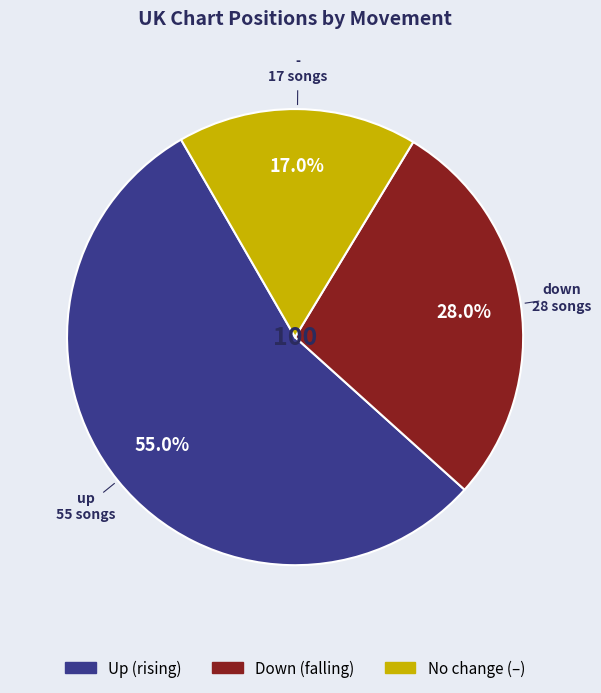

To the nearest percent, what is the difference between the largest and smallest slice percentages?

38%